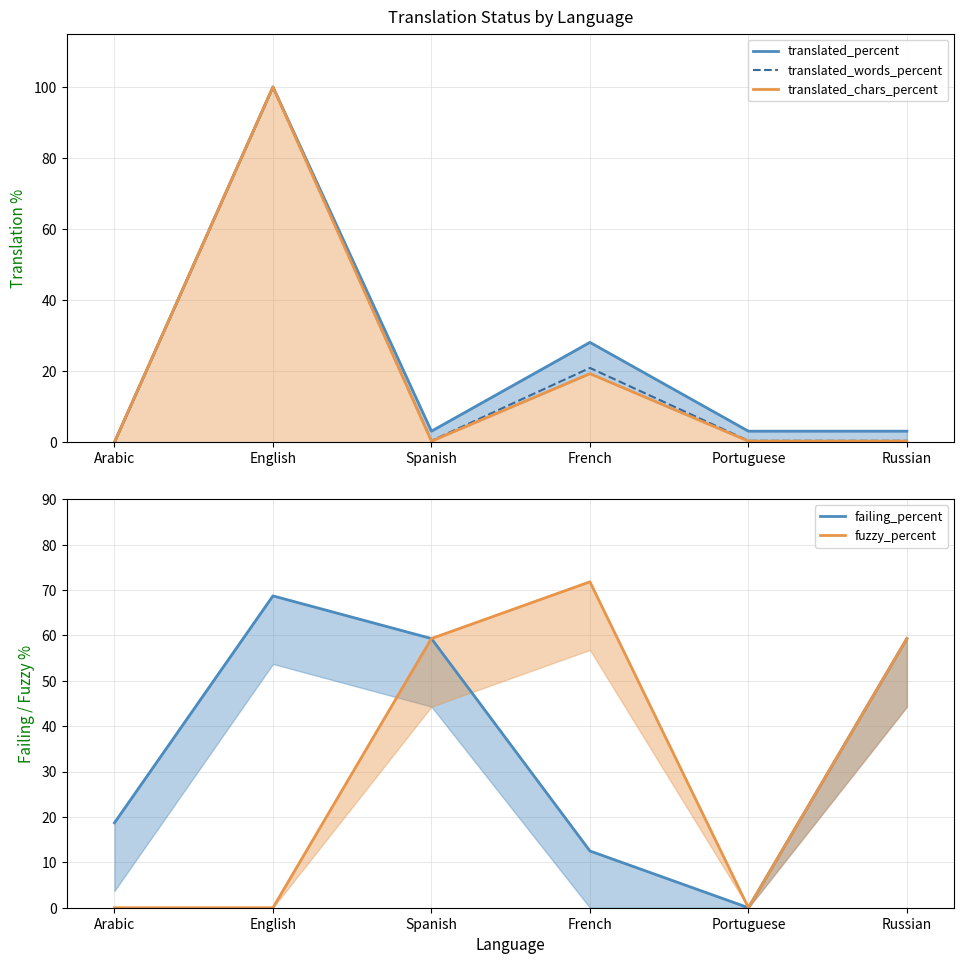

Is it true that failing_percent equals 59.3 at Spanish?

True